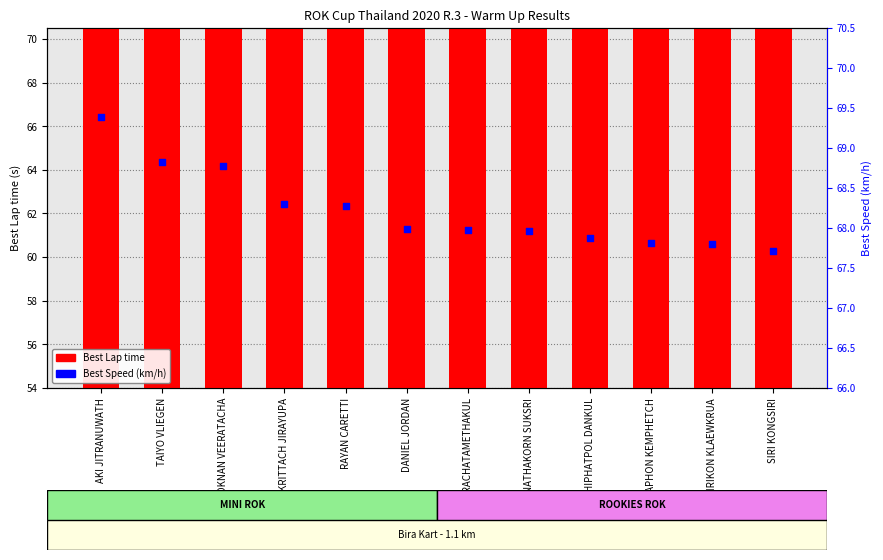

At how many categories does at least one series exceed 64?

12